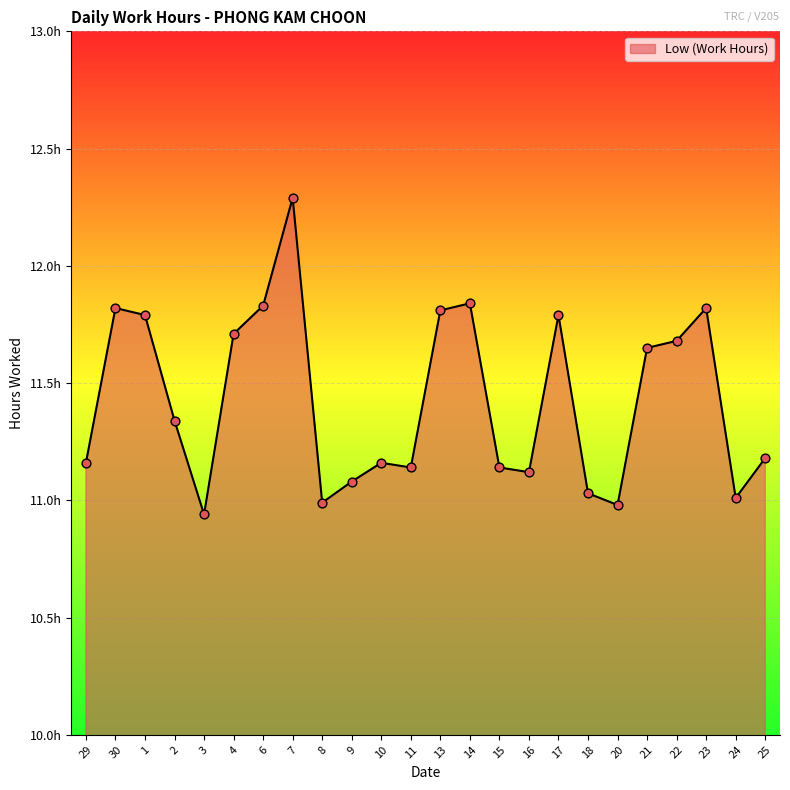

What is the ratio of the value at 6 to the value at 24?

1.1